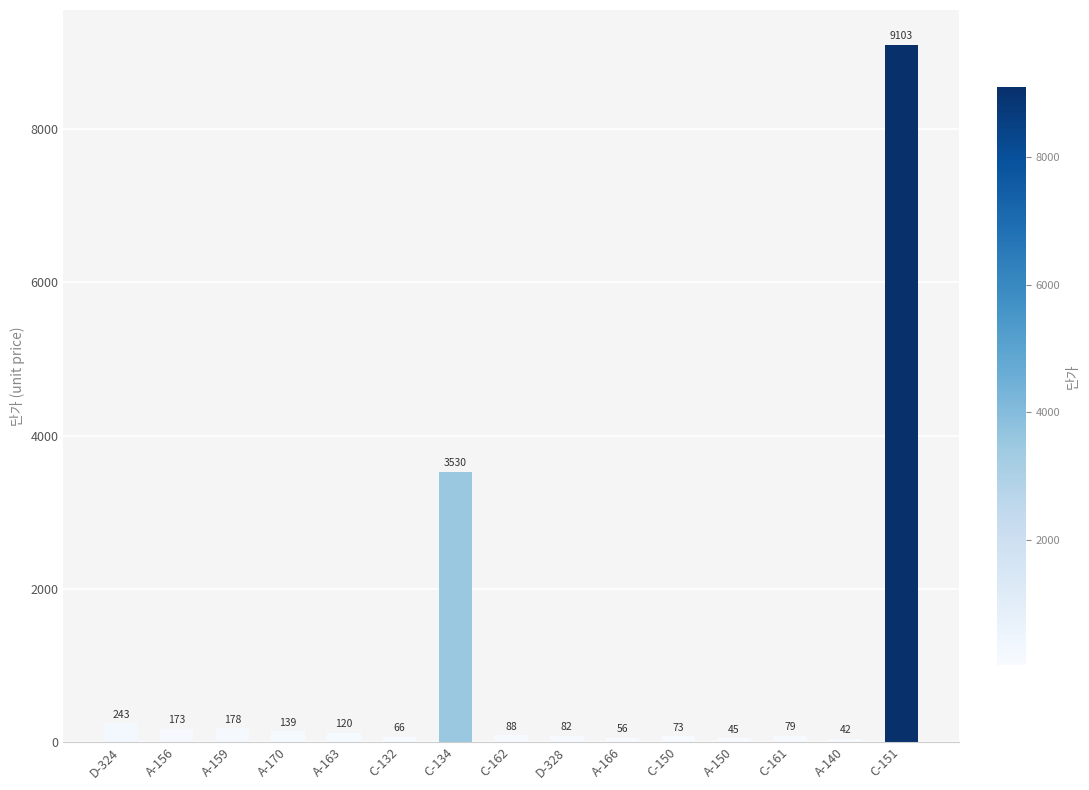

What is the label of the 8th bar from the right?

C-162